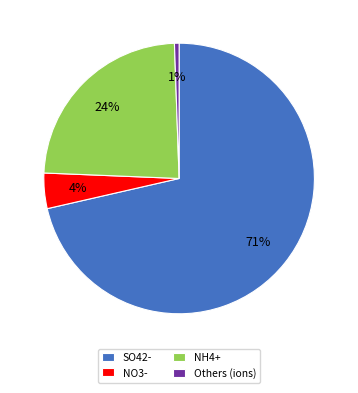

Is the sum of SO42- and Others (ions) greater than half?

Yes